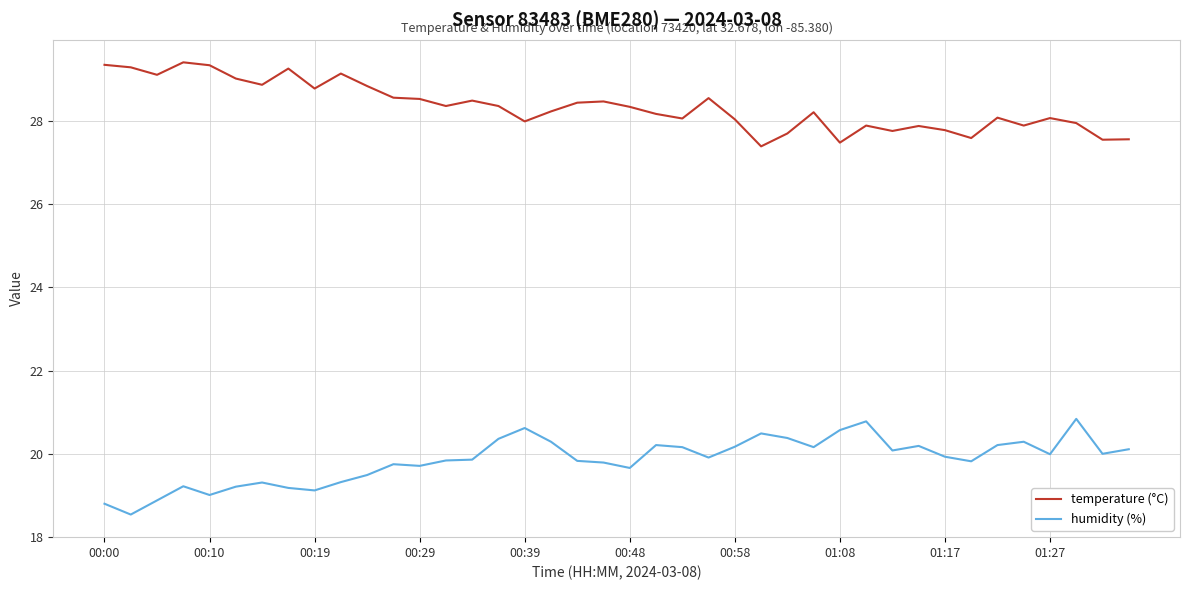

Rank the series by their maximum value, from lowest to highest.

humidity (%), temperature (°C)